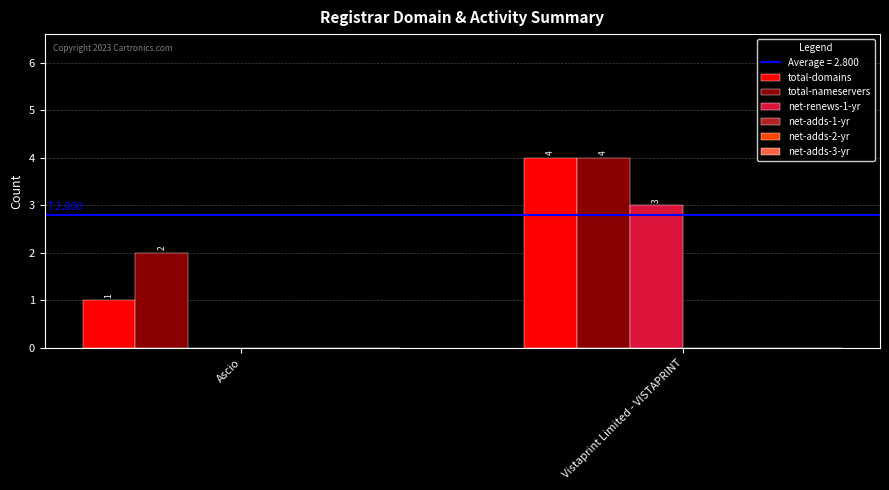

What is the sum of all net-renews-1-yr values?

3